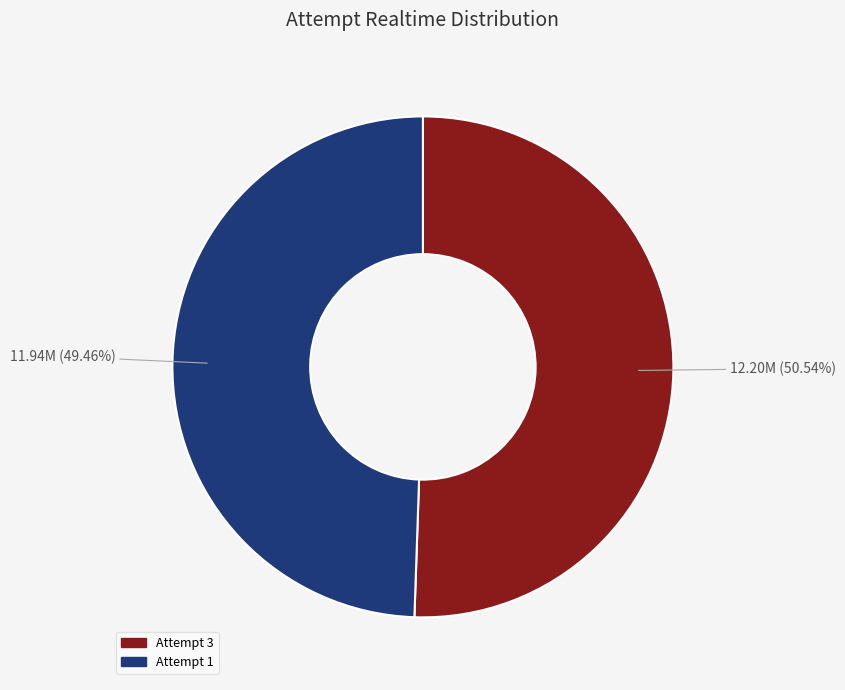

Which has a higher value, Attempt 1 or Attempt 3?

Attempt 3